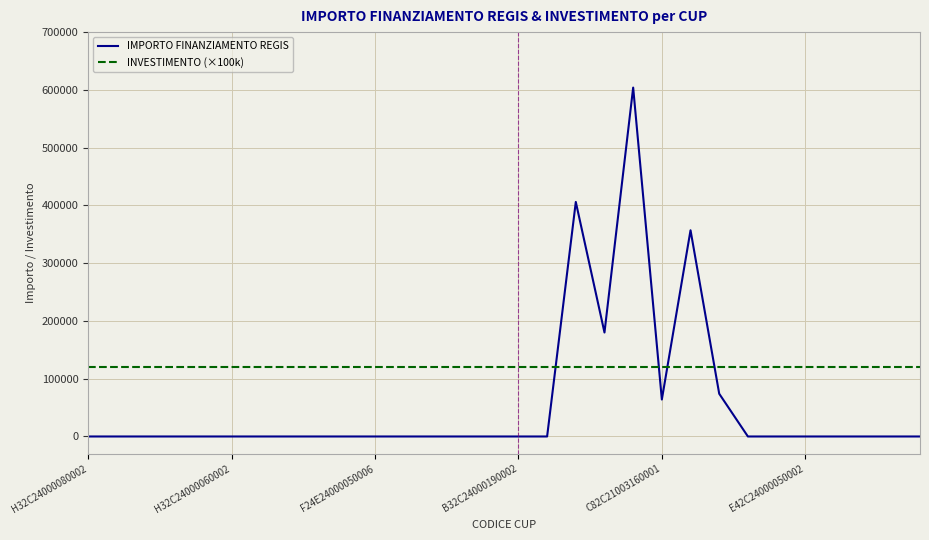

Which series has the largest total across all categories?

INVESTIMENTO (×100k)